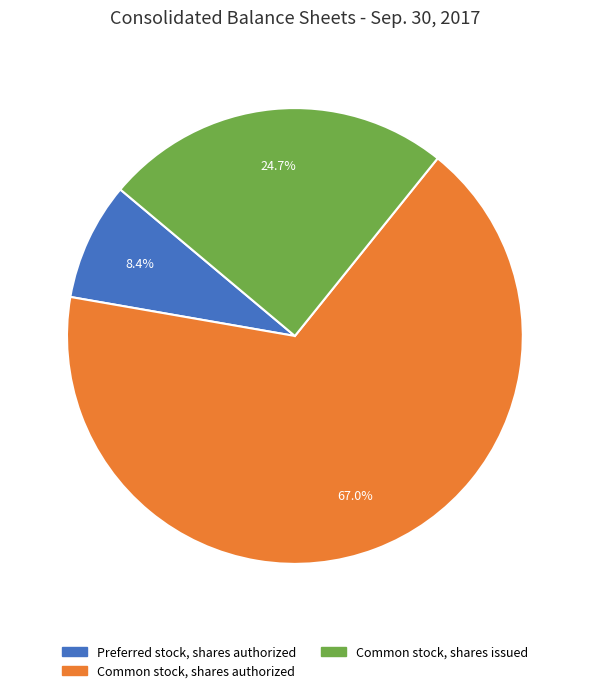

What is the ratio of the value at Common stock, shares authorized to the value at Preferred stock, shares authorized?

8.0